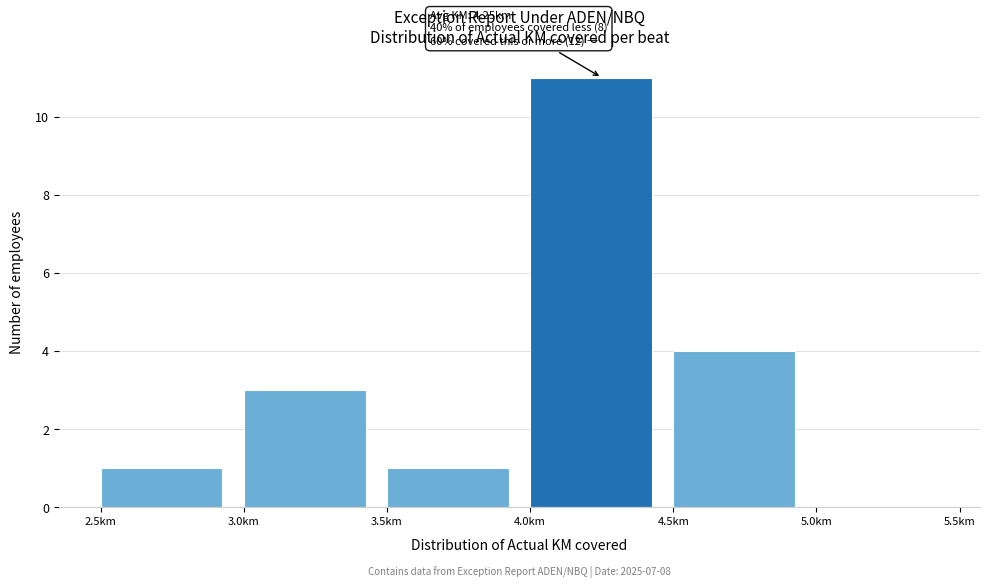

Over which range of the x-axis is the bar tallest?

4.0 to 4.5